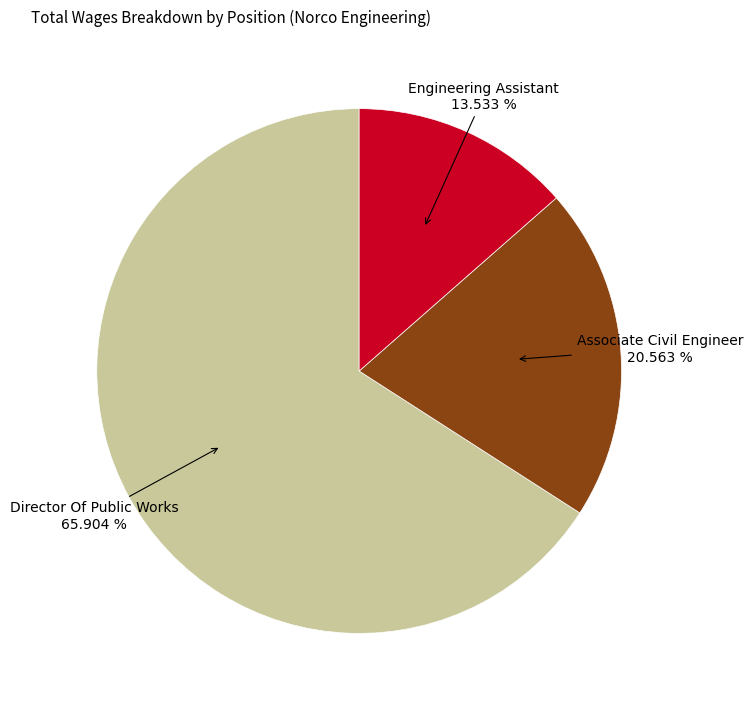

Does any single category account for the majority?

Yes